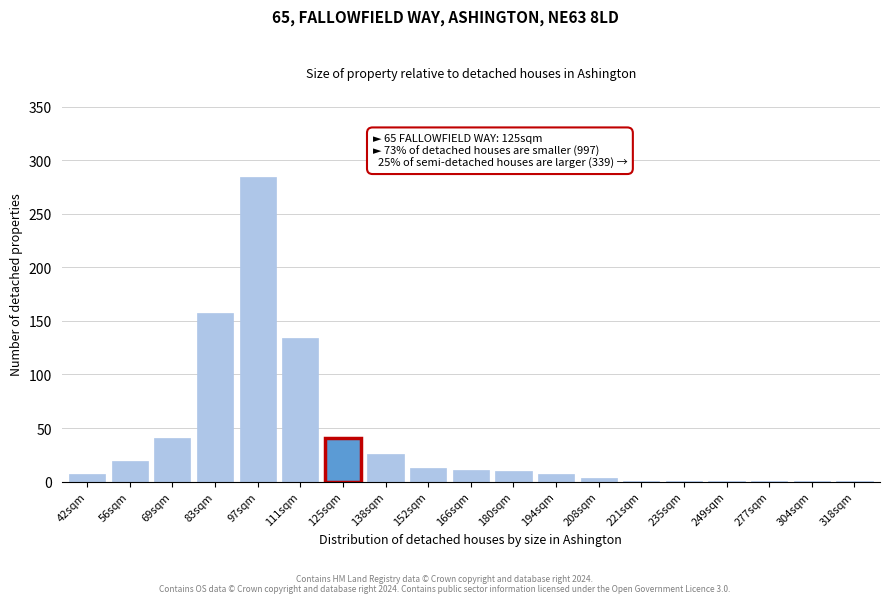

The chart shows a value of 1 at 249sqm. True or false?

True